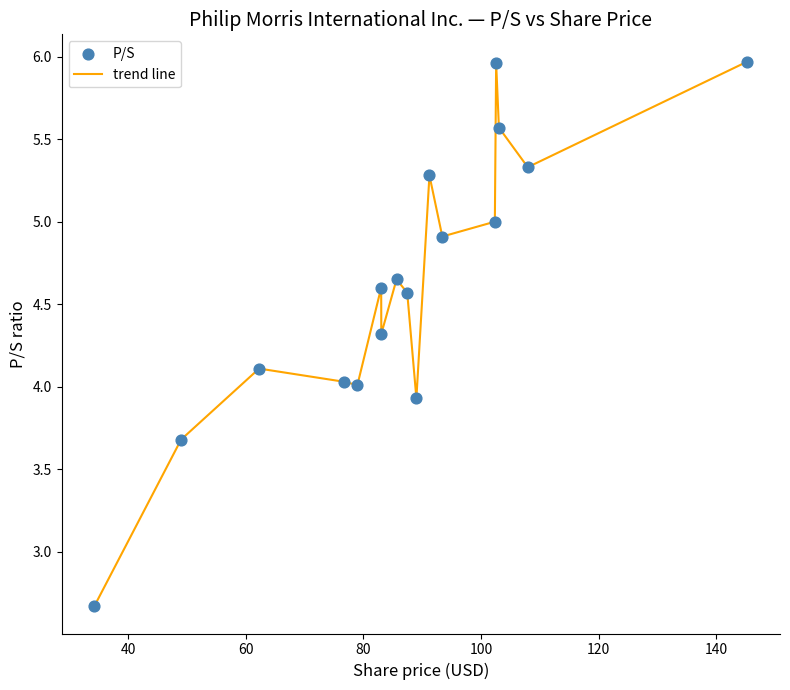

What is the minimum value shown in the chart?

2.7